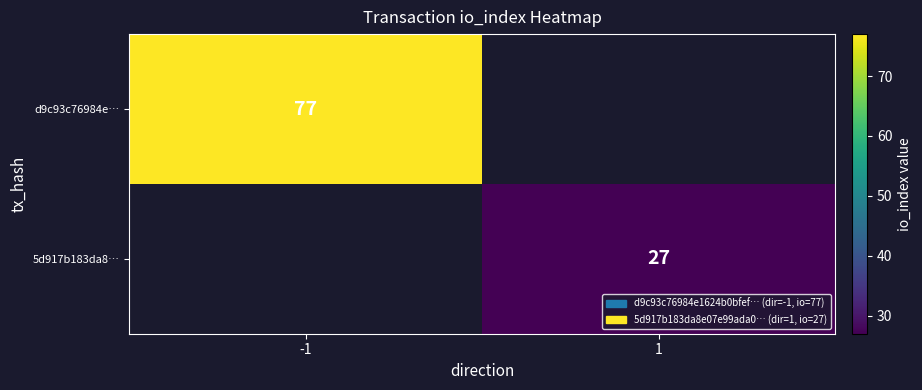

The 5d917b183da8… series shows 49 at 1. True or false?

False